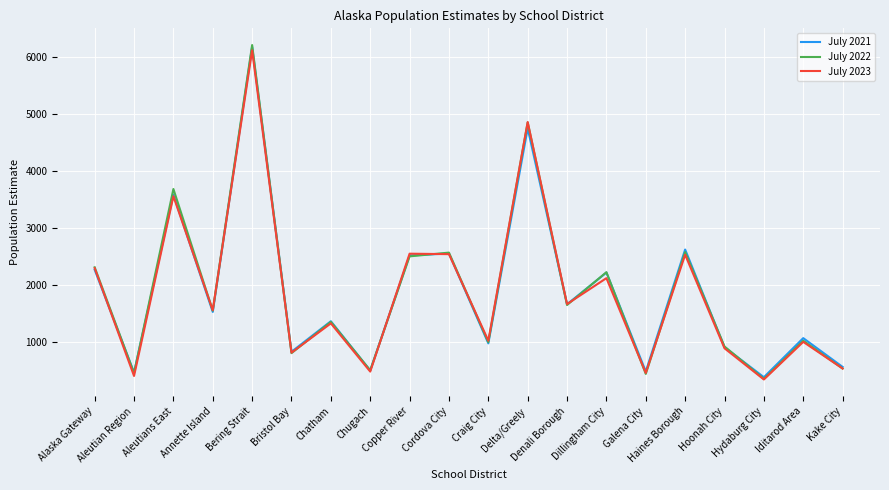

At which category is the sum across all series the highest?

Bering Strait